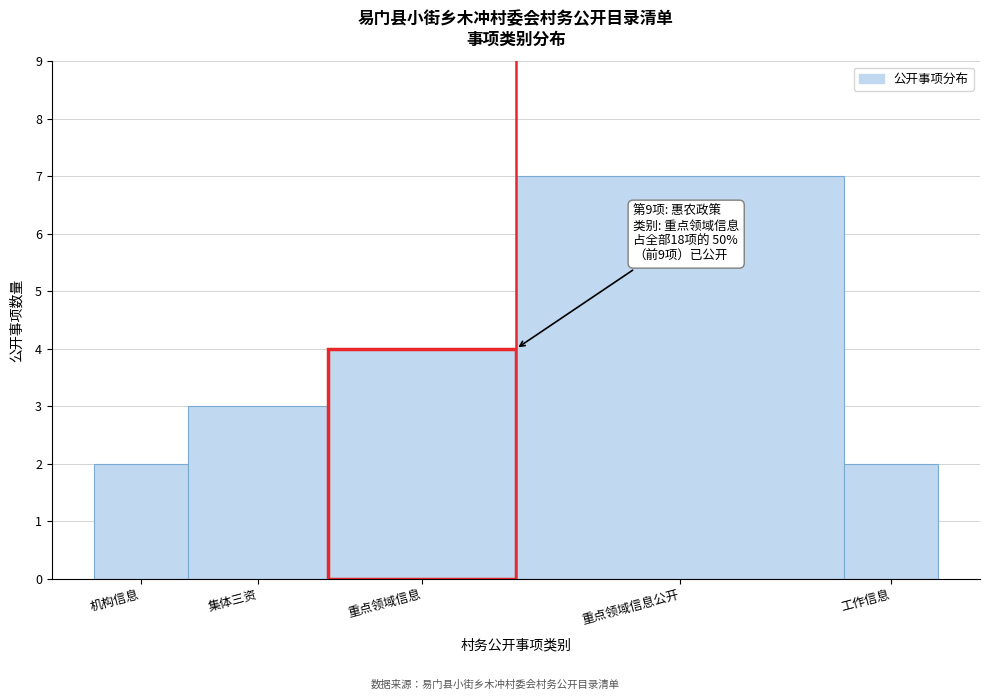

Reading right to left, list all the values displayed in this chart.

工作信息=2	重点领域信息公开=7	重点领域信息=4	集体三资=3	机构信息=2